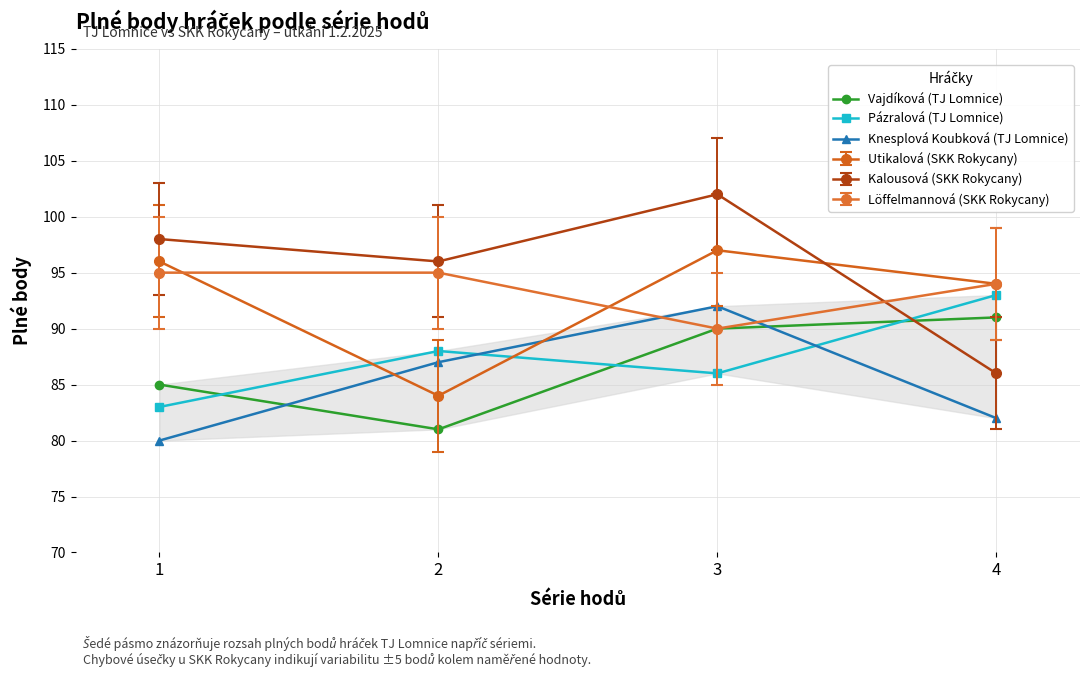

List the labels in order of Pázralová (TJ Lomnice) value, largest first.

4, 2, 3, 1